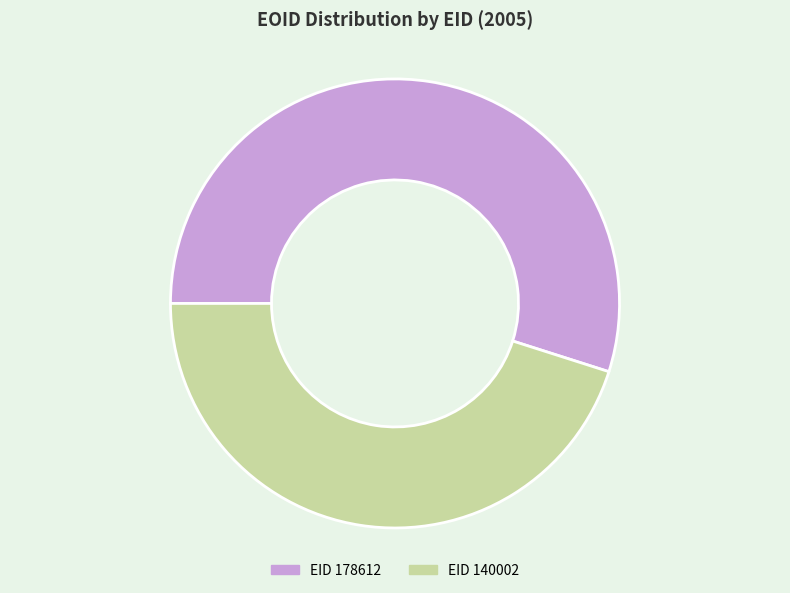

Is there any slice that represents more than half of the pie?

Yes